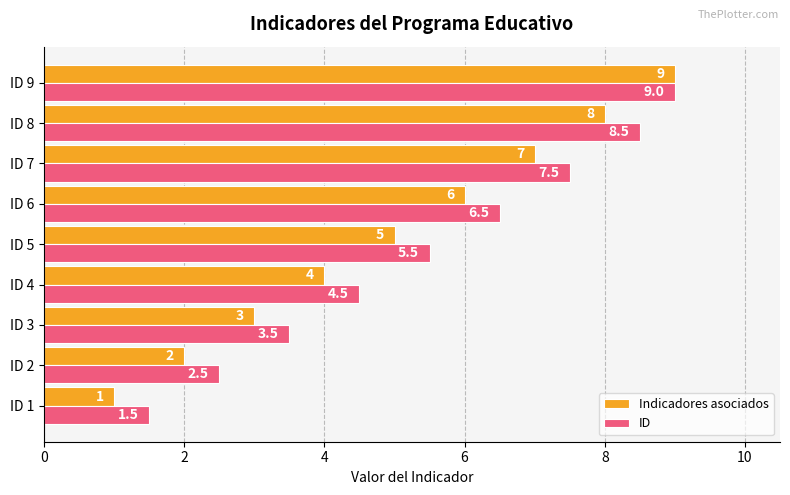

Which series has the widest spread of values?

Indicadores asociados